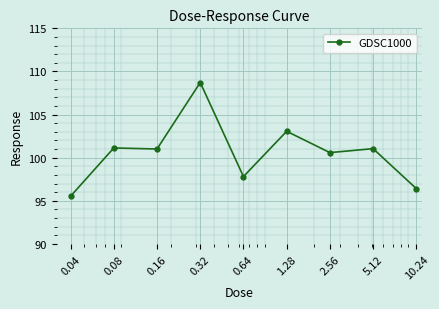

What is the smallest value displayed?

95.5